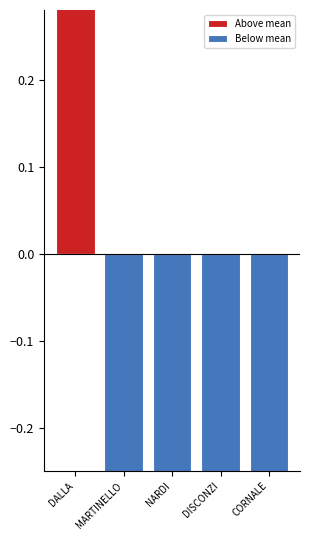

List the labels in order of Below mean value, smallest first.

NARDI, DISCONZI, MARTINELLO, CORNALE, DALLA